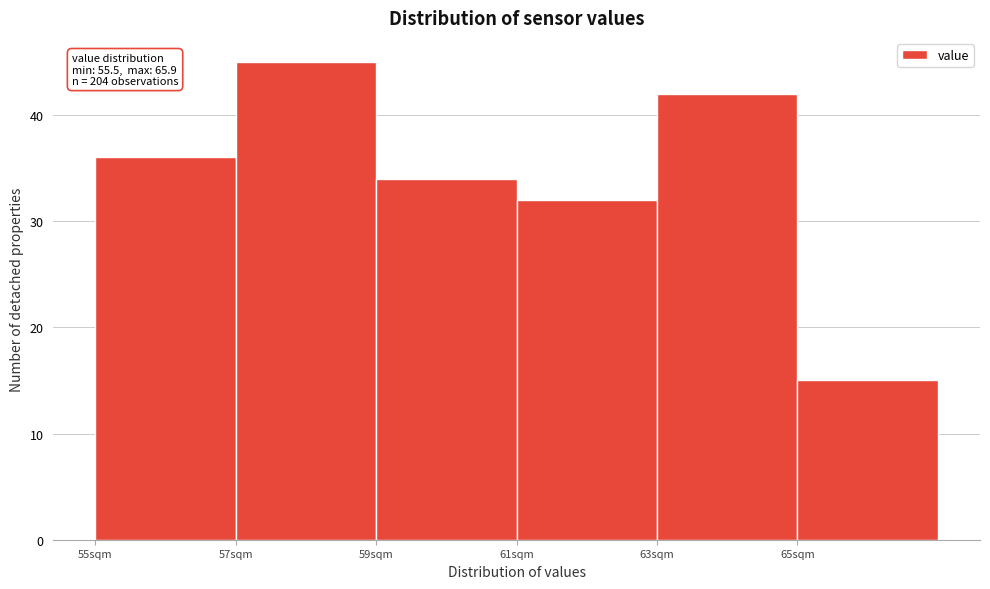

Which range on the x-axis has the tallest bar?

57 to 59